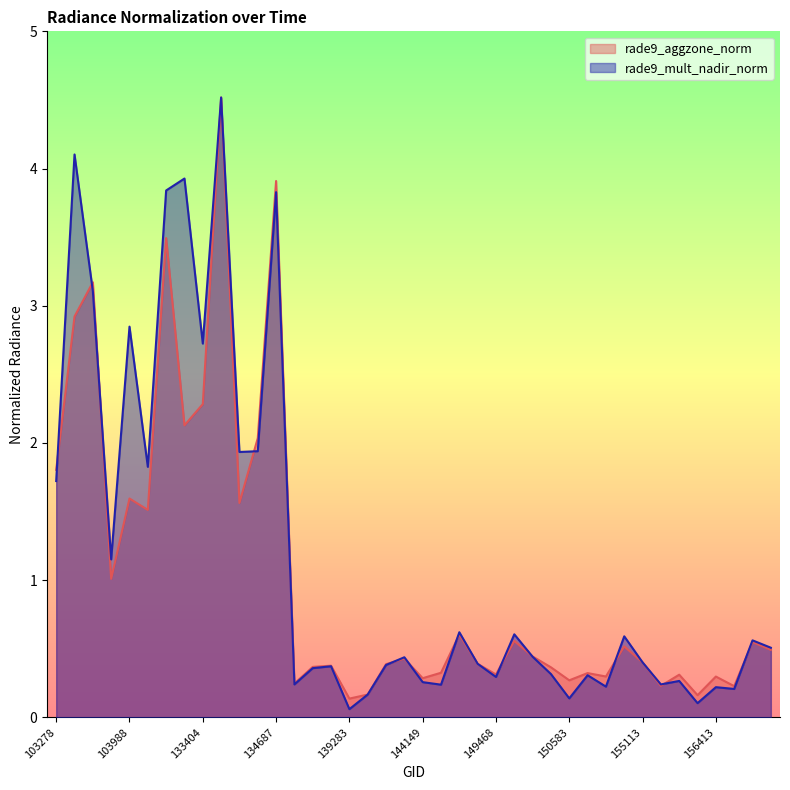

At which category does the chart reach its minimum across all series?

139283